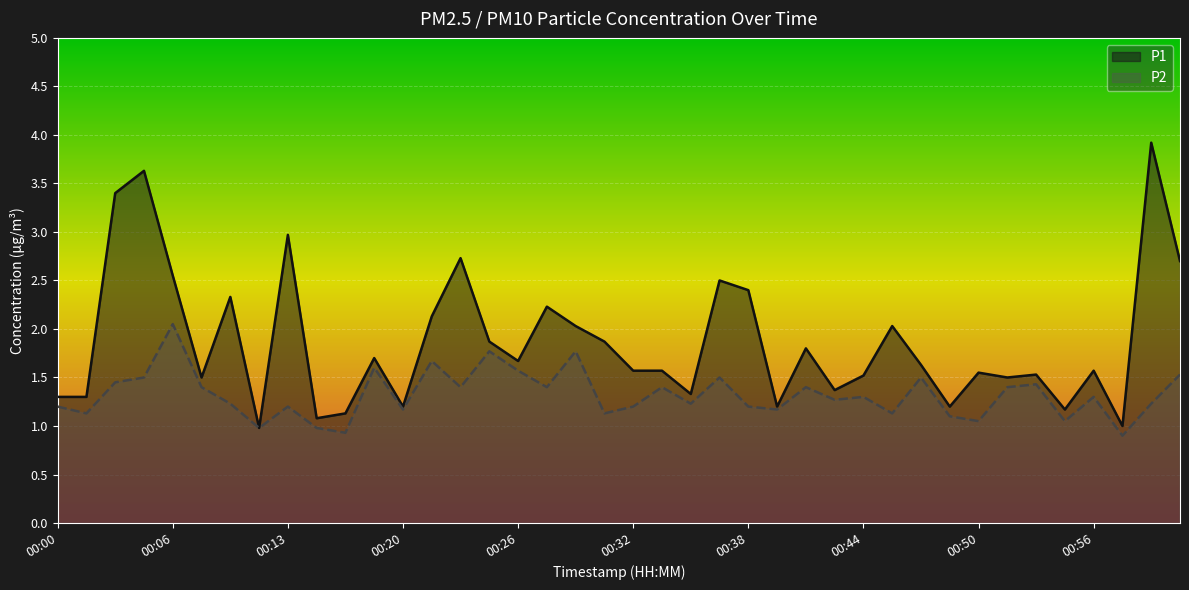

At which label does P1 reach its peak?

00:59